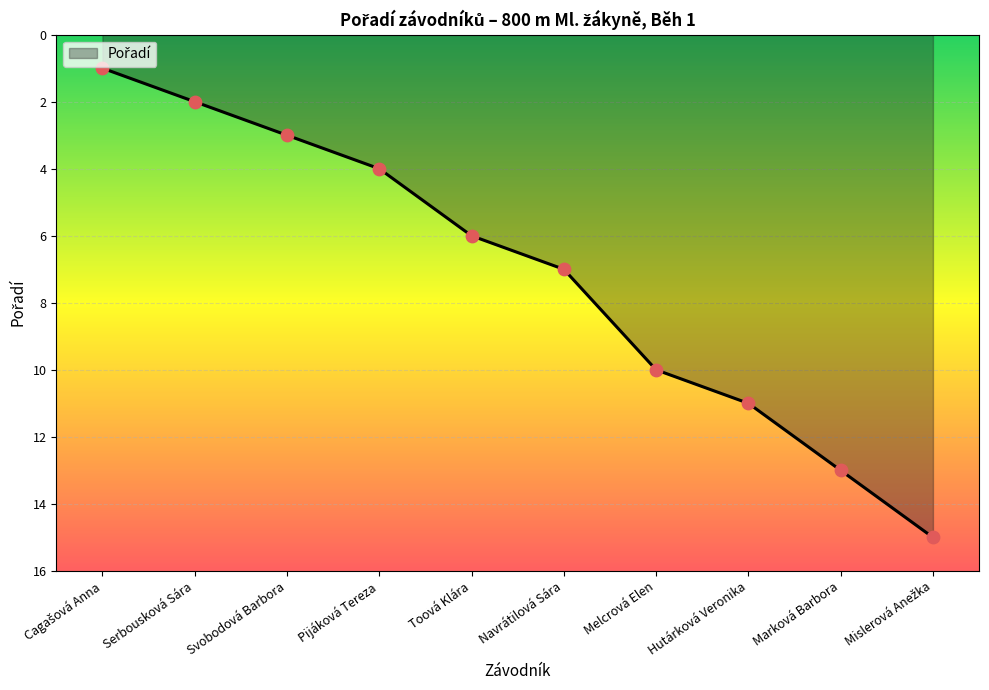

Which has a higher value, Toová Klára or Serbousková Sára?

Toová Klára